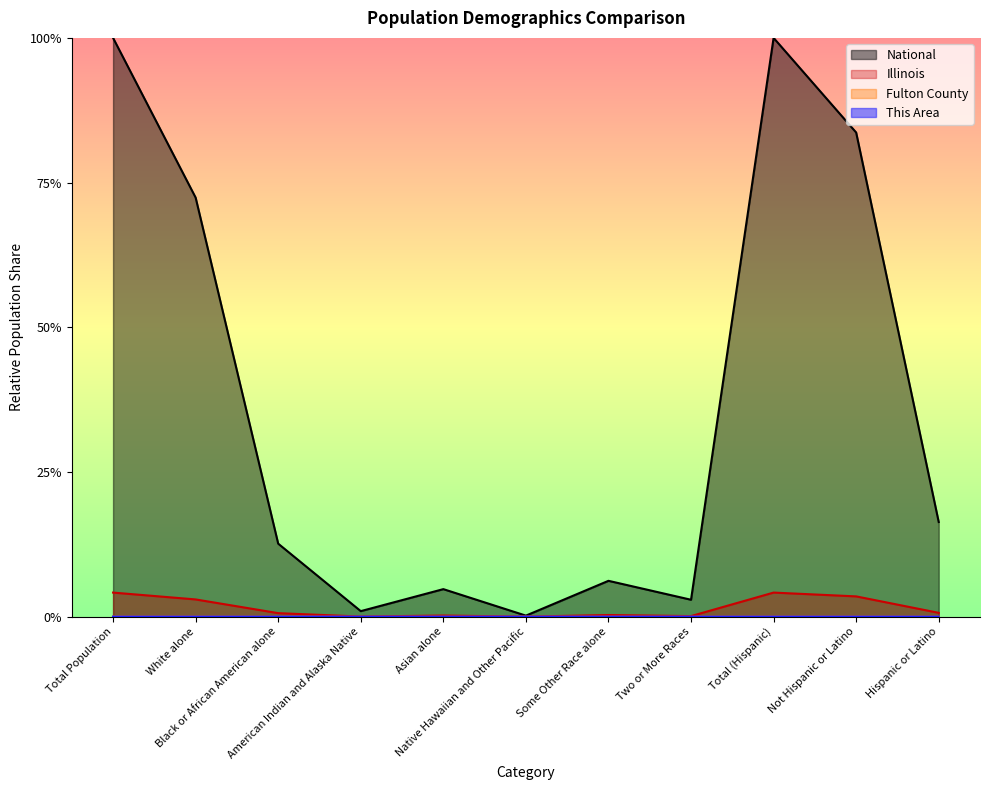

Reading left to right, what are all the values shown in this chart?

This Area: Total Population=0.0	White alone=0.0	Black or African American alone=0.0	American Indian and Alaska Native=0.0	Asian alone=0.0	Native Hawaiian and Other Pacific=0.0	Some Other Race alone=0.0	Two or More Races=0.0	Total (Hispanic)=0.0	Not Hispanic or Latino=0.0	Hispanic or Latino=0.0
Fulton County: Total Population=0.0	White alone=0.0	Black or African American alone=0.0	American Indian and Alaska Native=0.0	Asian alone=0.0	Native Hawaiian and Other Pacific=0.0	Some Other Race alone=0.0	Two or More Races=0.0	Total (Hispanic)=0.0	Not Hispanic or Latino=0.0	Hispanic or Latino=0.0
Illinois: Total Population=0.0	White alone=0.0	Black or African American alone=0.0	American Indian and Alaska Native=0.0	Asian alone=0.0	Native Hawaiian and Other Pacific=0.0	Some Other Race alone=0.0	Two or More Races=0.0	Total (Hispanic)=0.0	Not Hispanic or Latino=0.0	Hispanic or Latino=0.0
National: Total Population=1.0	White alone=0.7	Black or African American alone=0.1	American Indian and Alaska Native=0.0	Asian alone=0.0	Native Hawaiian and Other Pacific=0.0	Some Other Race alone=0.1	Two or More Races=0.0	Total (Hispanic)=1.0	Not Hispanic or Latino=0.8	Hispanic or Latino=0.2